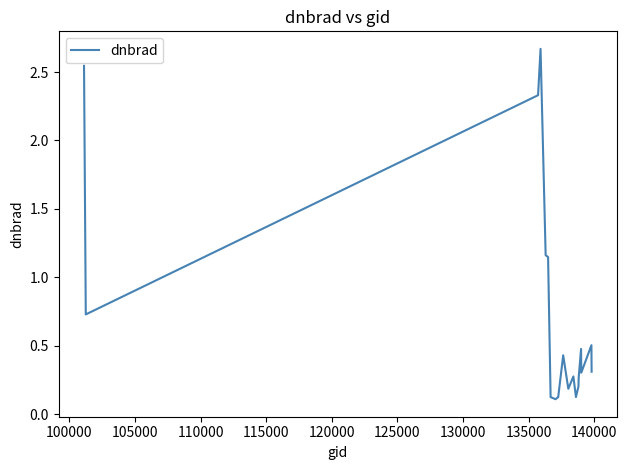

What is the difference between the maximum and minimum values?

2.6